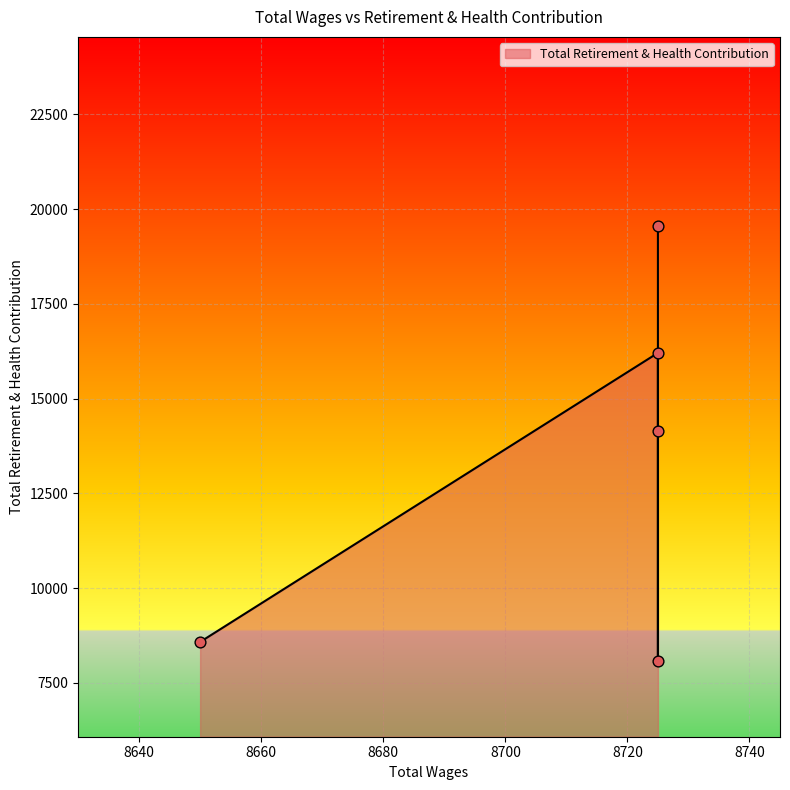

Between 8650.0 and 8725.0, which is larger?

8725.0